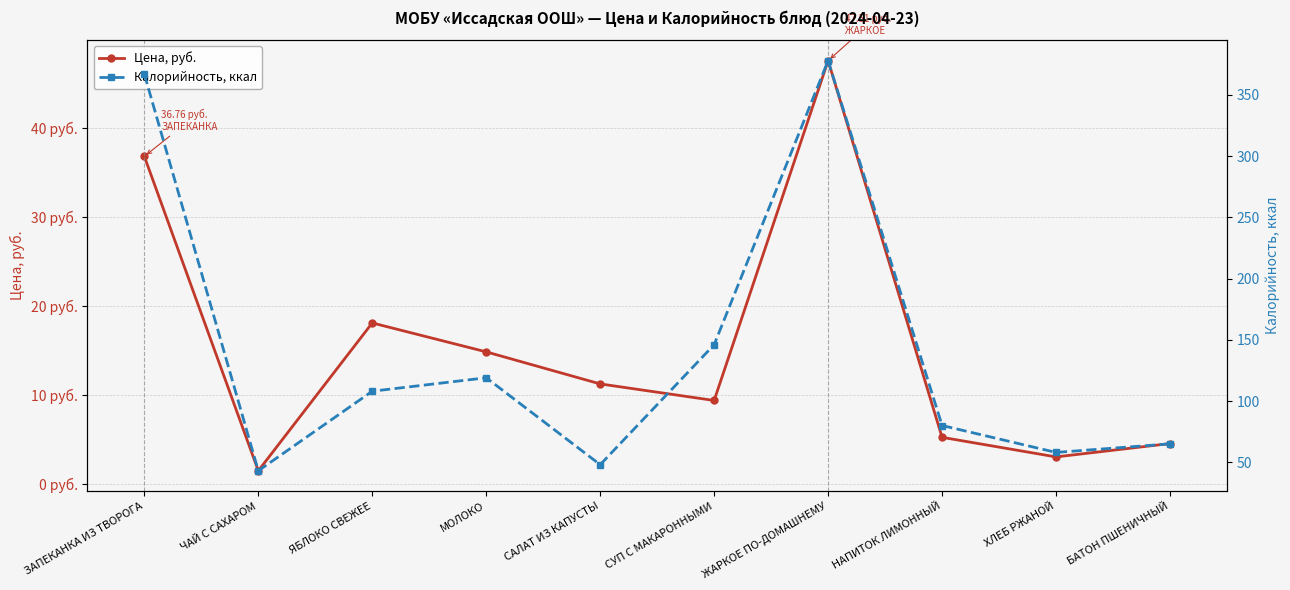

What is the value of the Цена, руб. point at the 1st from the left?

36.8